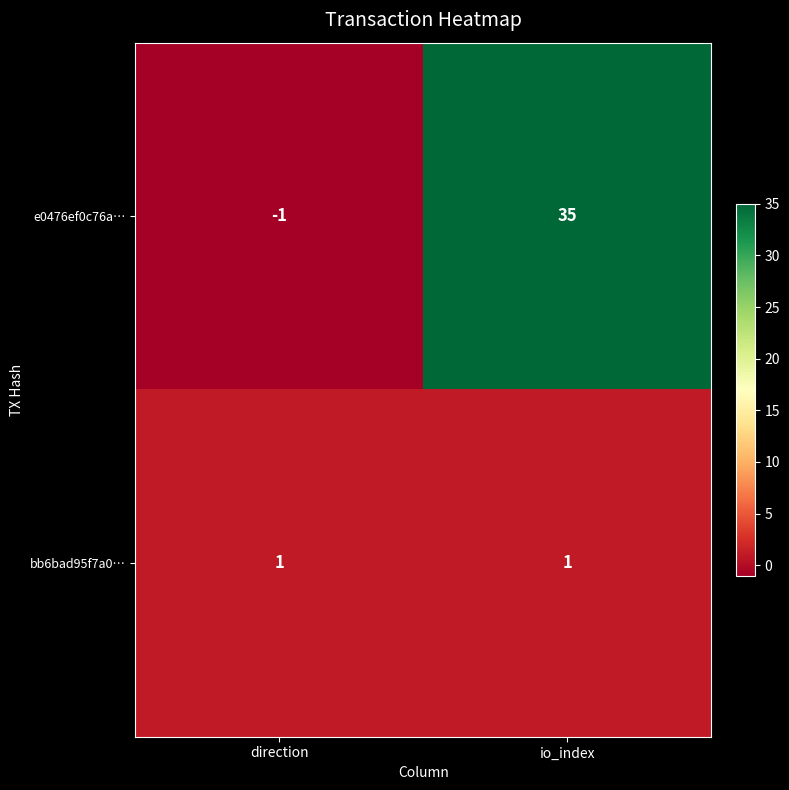

List the series in order of their overall mean, lowest first.

bb6bad95f7a0…, e0476ef0c76a…